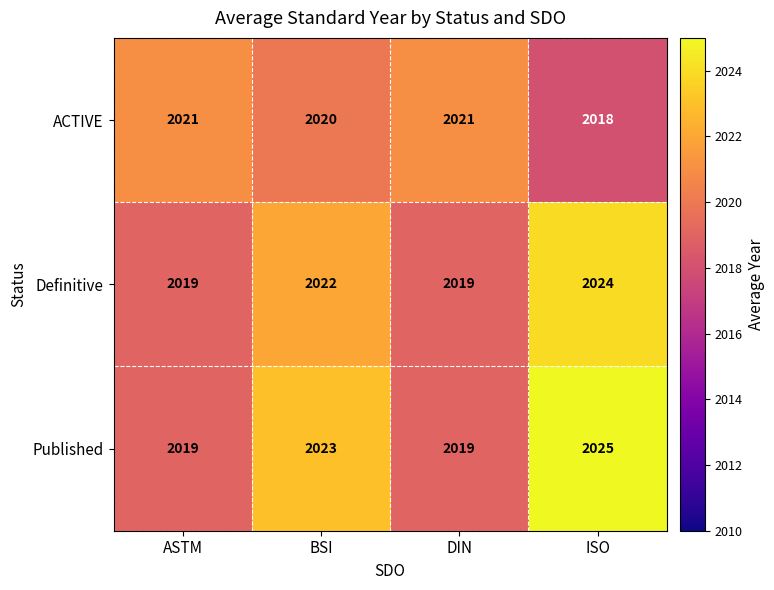

Which category has the lowest value in the ACTIVE series?

ISO